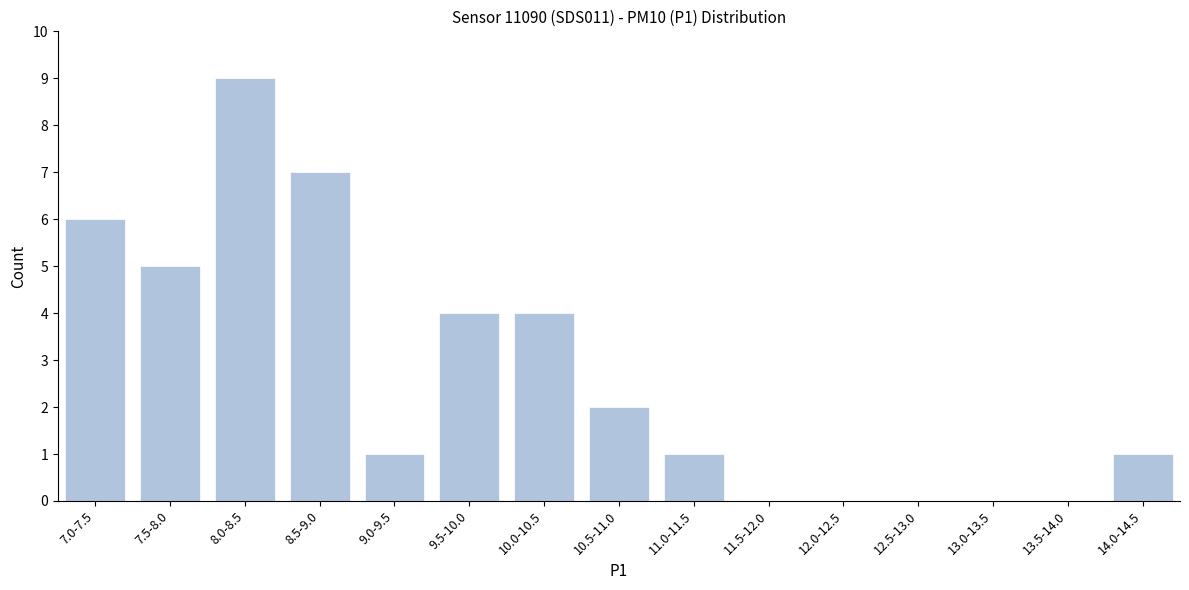

Reading right to left, list all the values displayed in this chart.

14.0-14.5=1	13.5-14.0=0	13.0-13.5=0	12.5-13.0=0	12.0-12.5=0	11.5-12.0=0	11.0-11.5=1	10.5-11.0=2	10.0-10.5=4	9.5-10.0=4	9.0-9.5=1	8.5-9.0=7	8.0-8.5=9	7.5-8.0=5	7.0-7.5=6